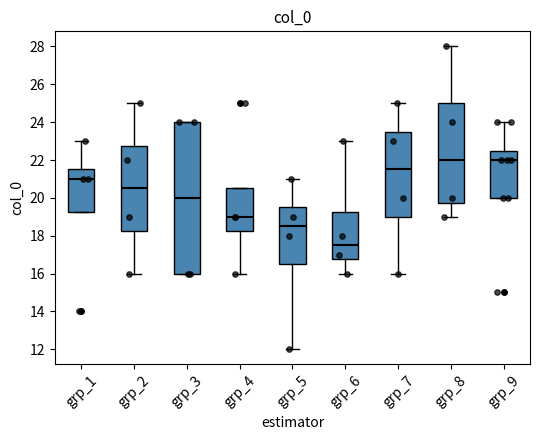

Reading left to right, read every box against the y-axis: the position of its median line, the range the box covers, and the ends of its whiskers. The values are not printed on the chart, so give them approximately, as read against the axis.

grp_1: median 21.0, box 19.2 to 21.6, whiskers 19.2 to 23.0
grp_2: median 20.6, box 18.2 to 22.8, whiskers 16.0 to 25.0
grp_3: median 20.0, box 16.0 to 24.0, whiskers 16.0 to 24.0
grp_4: median 19.0, box 18.2 to 20.6, whiskers 16.0 to 20.6
grp_5: median 18.6, box 16.6 to 19.6, whiskers 12.0 to 21.0
grp_6: median 17.6, box 16.8 to 19.2, whiskers 16.0 to 23.0
grp_7: median 21.6, box 19.0 to 23.6, whiskers 16.0 to 25.0
grp_8: median 22.0, box 19.8 to 25.0, whiskers 19.0 to 28.0
grp_9: median 22.0, box 20.0 to 22.6, whiskers 20.0 to 24.0